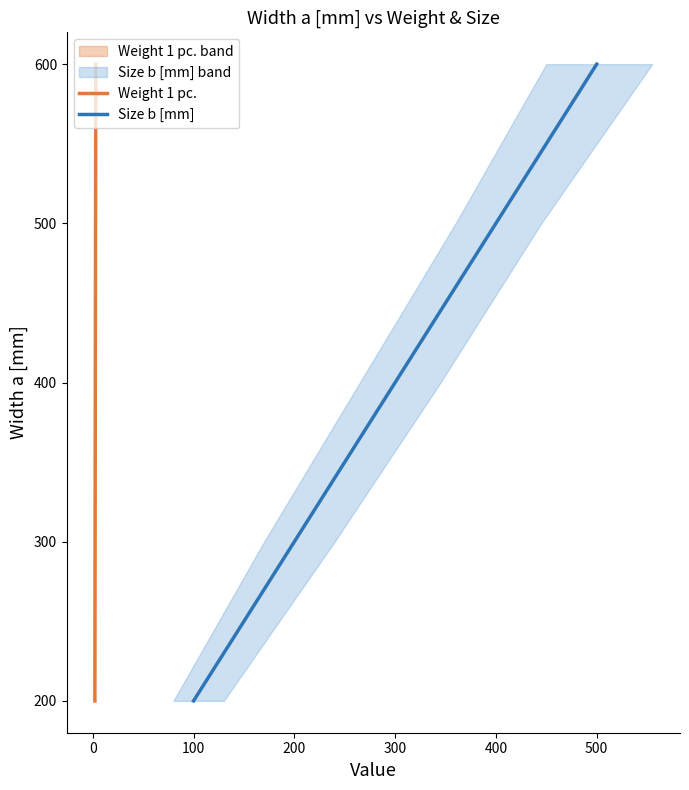

Is it true that Weight 1 pc. equals 96 at 100?

False